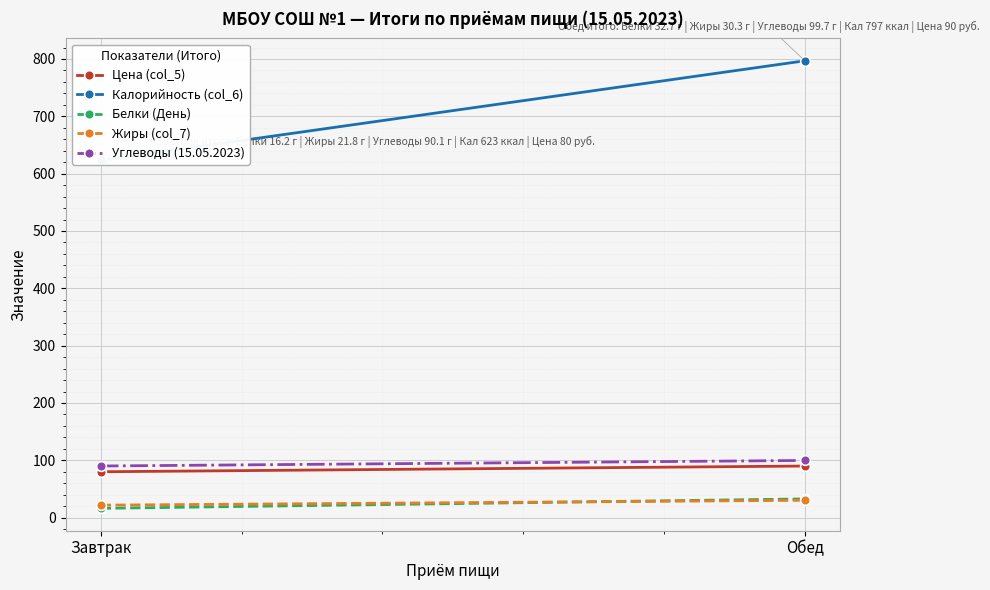

The Цена (col_5) series shows 80.0 at Завтрак. True or false?

True